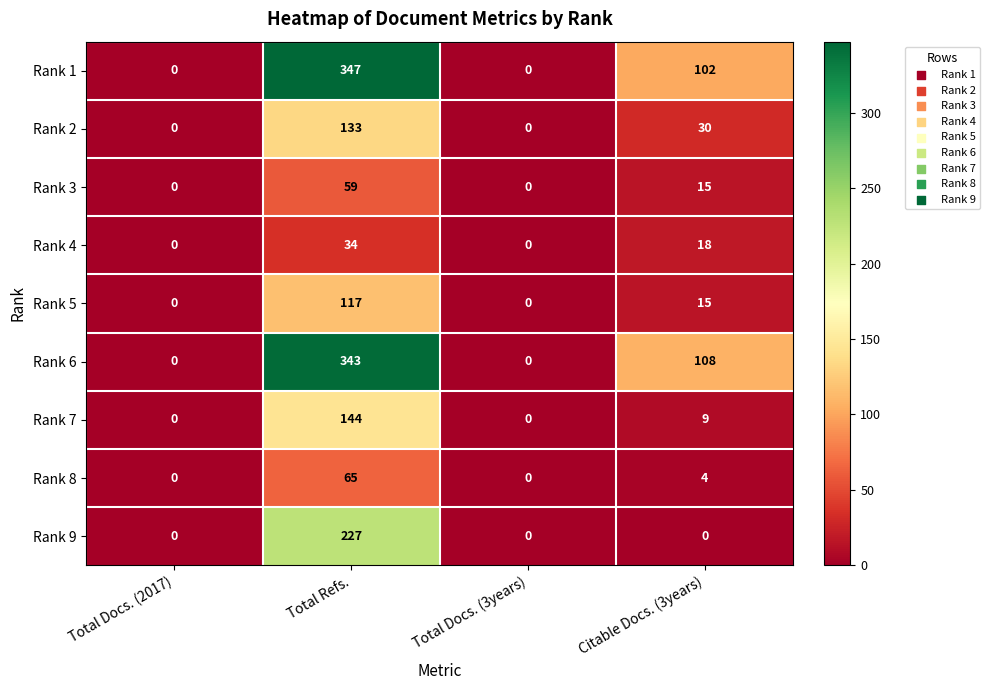

Which series has the widest spread of values?

Rank 1